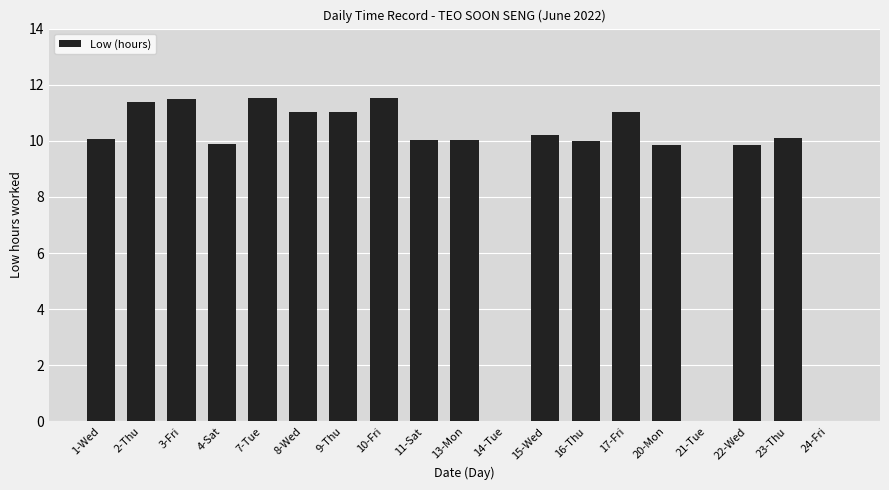

What is the greatest value displayed?

11.5